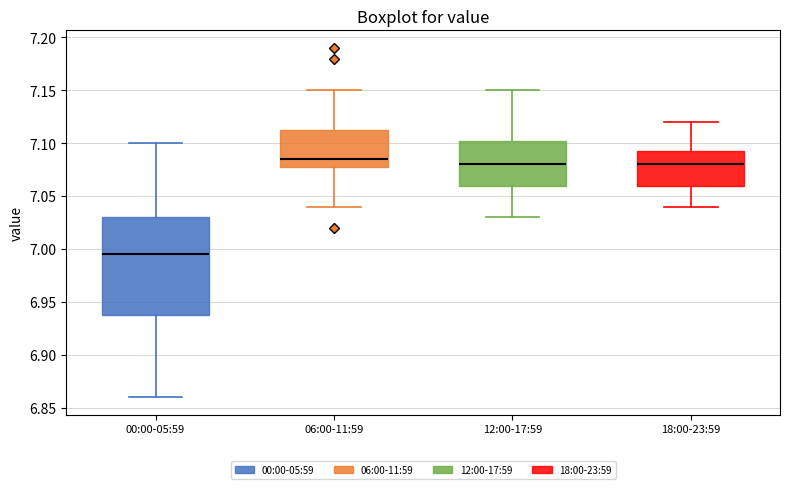

Where is the lower edge of the box for 18:00-23:59 on the y-axis? The values are not printed on the chart, so give them approximately, as read against the axis.

7.060